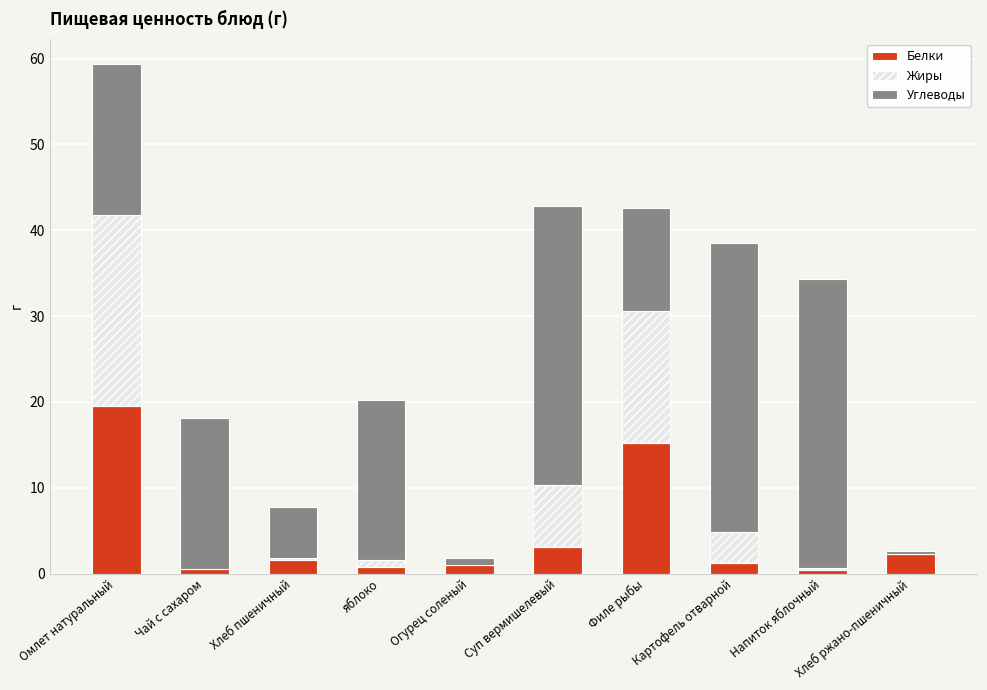

Is it true that Белки equals 3.1 at Суп вермишелевый?

True